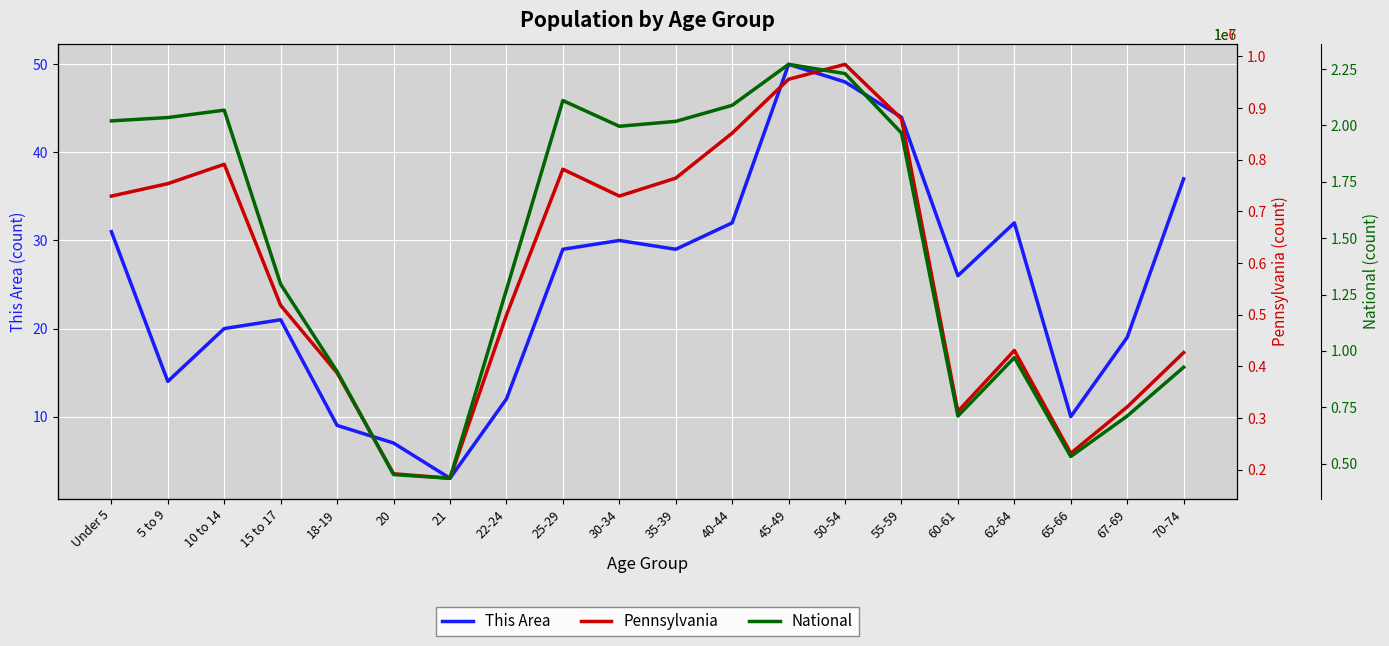

In National, how many points are lower than both neighbors (excluding endpoints)?

4